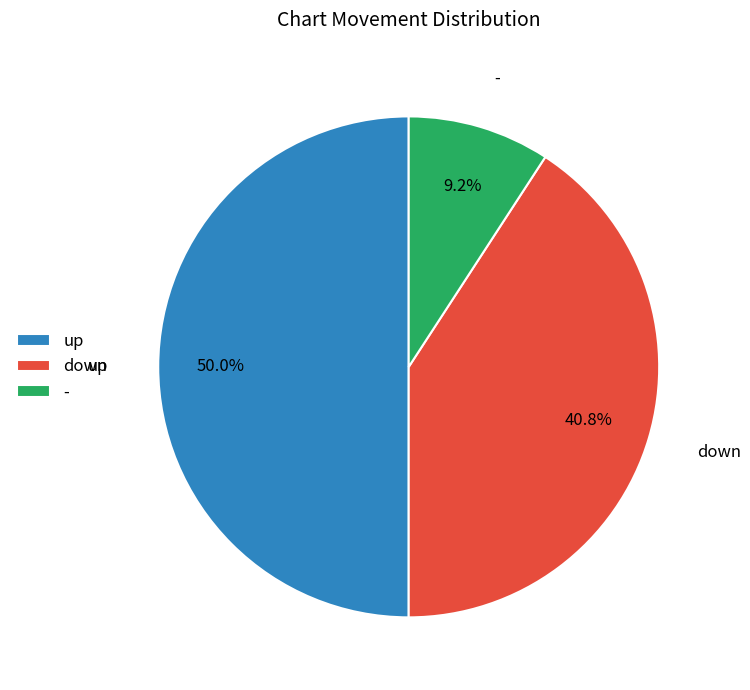

To the nearest percent, what percentage of the pie is down?

41%